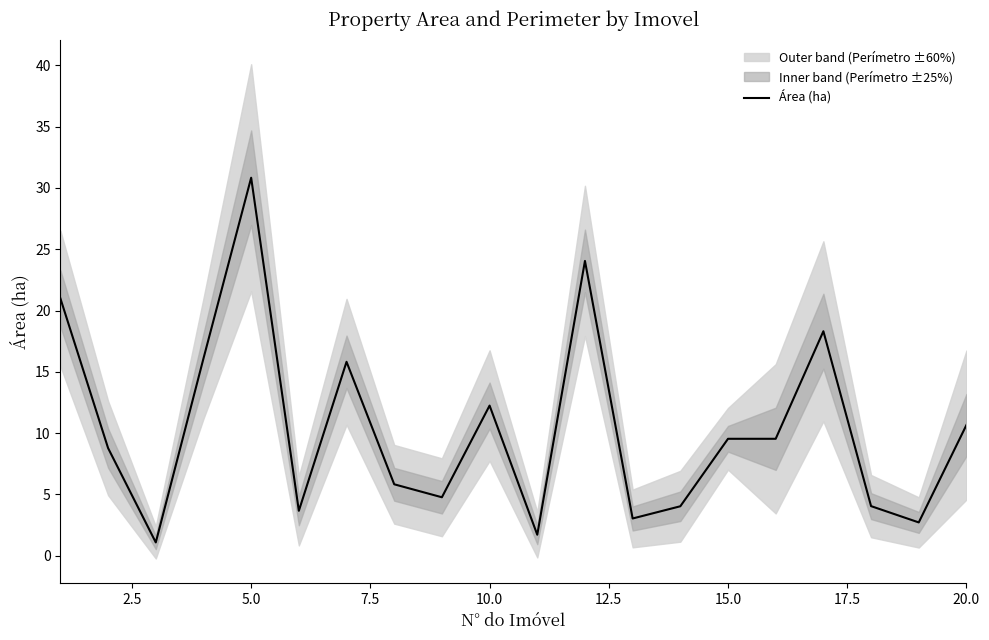

What is the lowest value of the Área (ha) series?

1.1